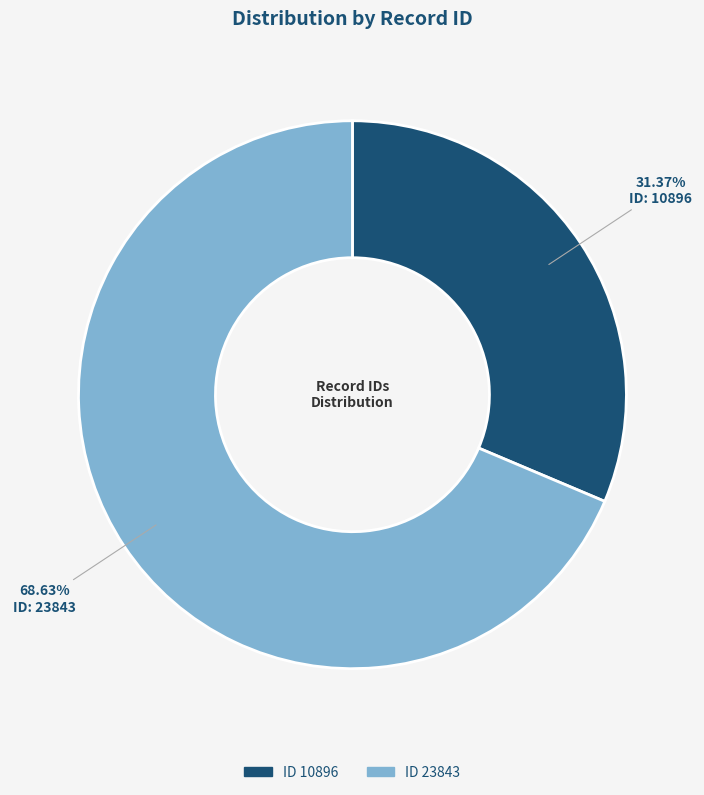

Is there any slice that represents more than half of the pie?

Yes